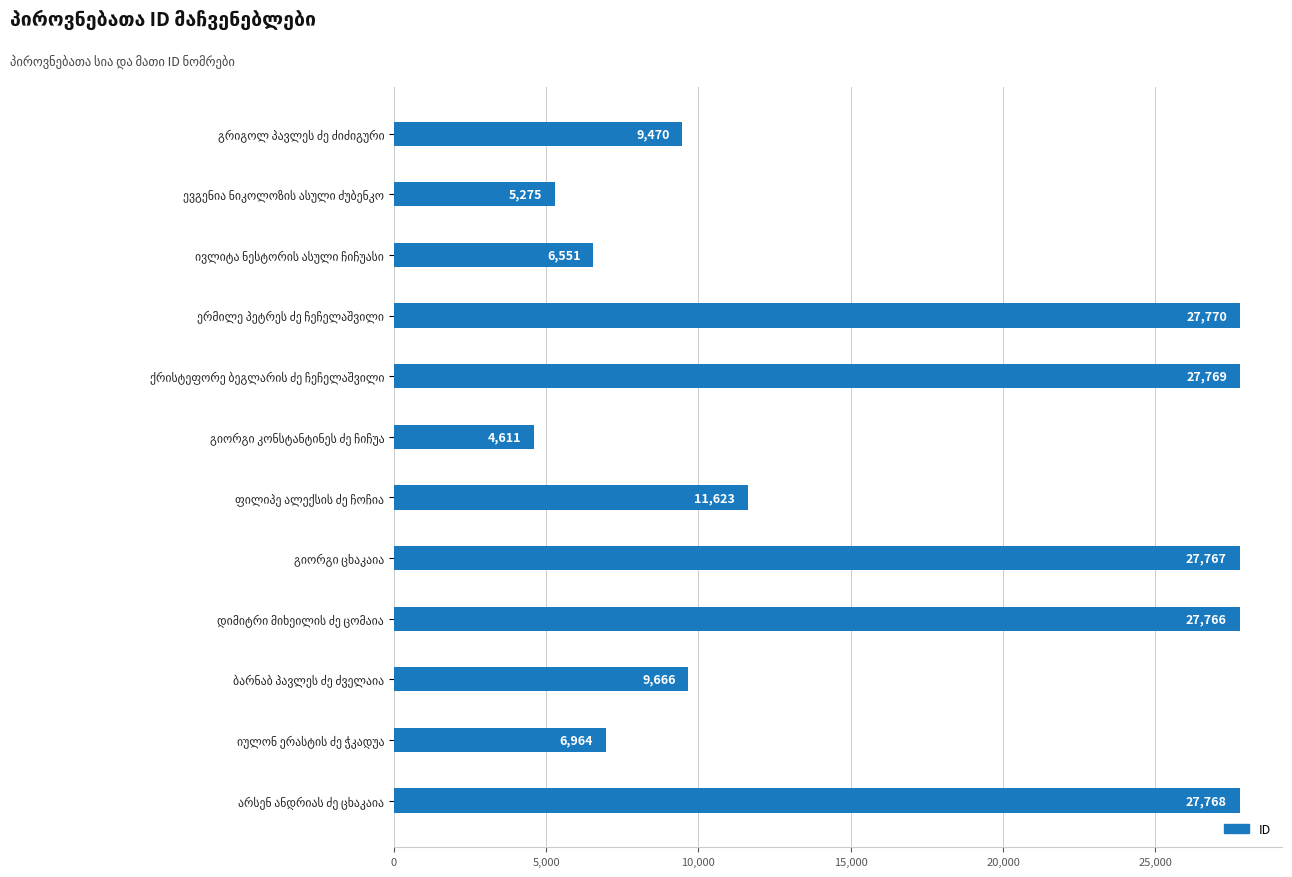

What is the difference between the second highest and second lowest values?

22494